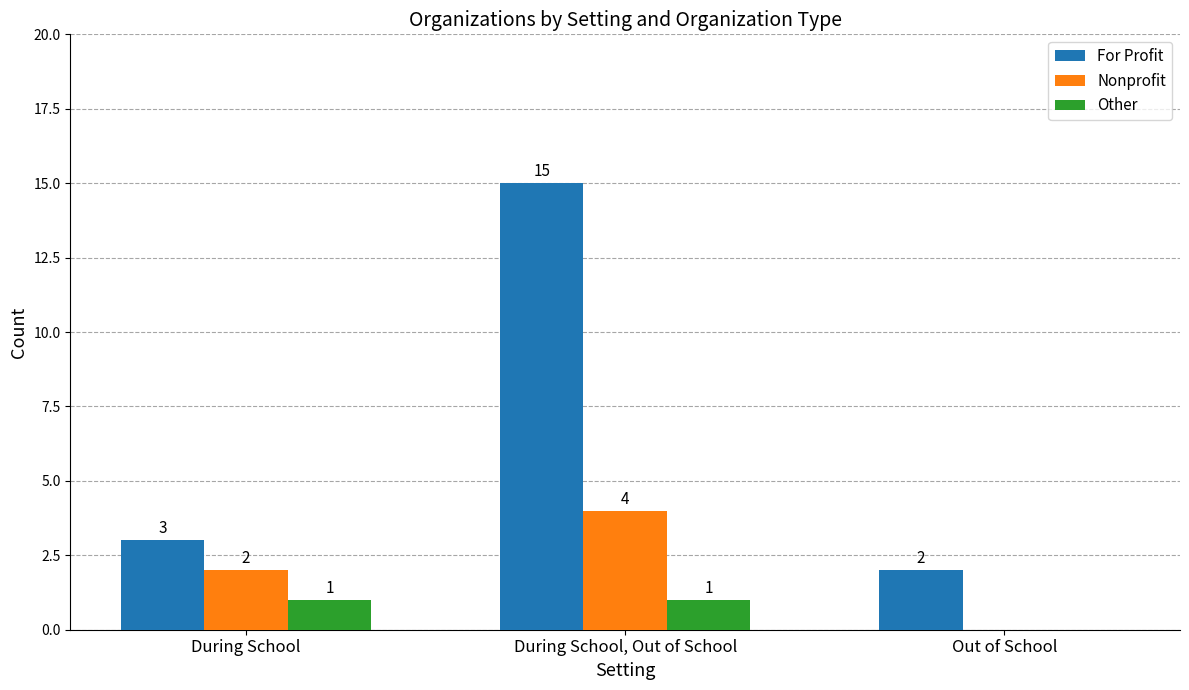

Which series has the largest total across all categories?

For Profit